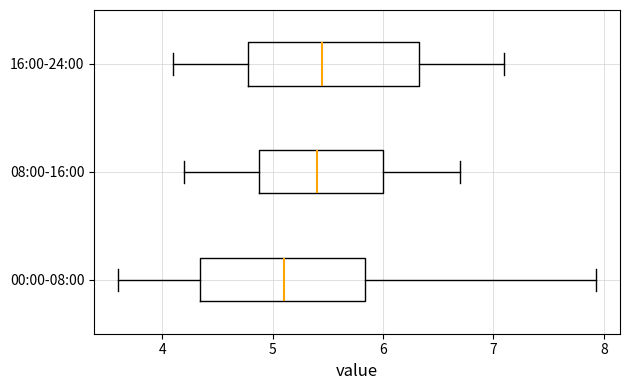

Where does the median line of the box for 08:00-16:00 sit on the x-axis? The values are not printed on the chart, so give them approximately, as read against the axis.

5.4